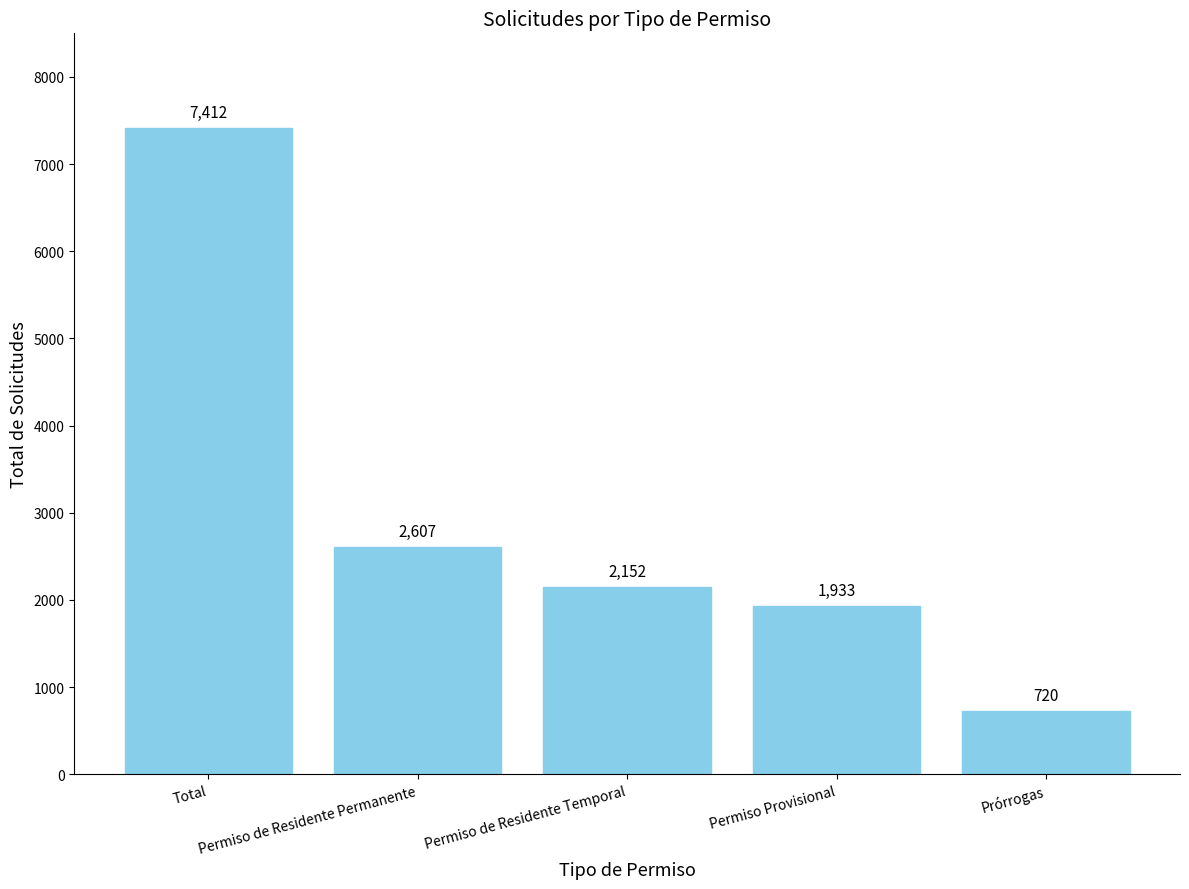

At which category does the chart reach its minimum across all series?

Prórrogas